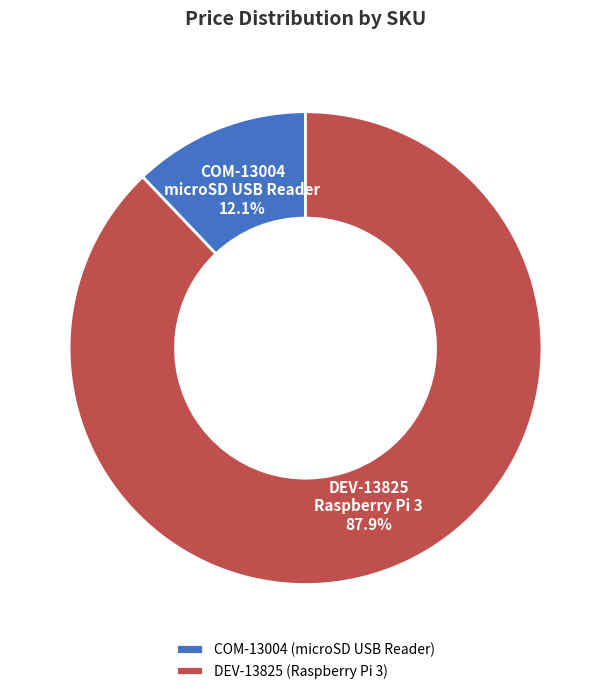

Is it true that DEV-13825 is 88% of the pie?

True